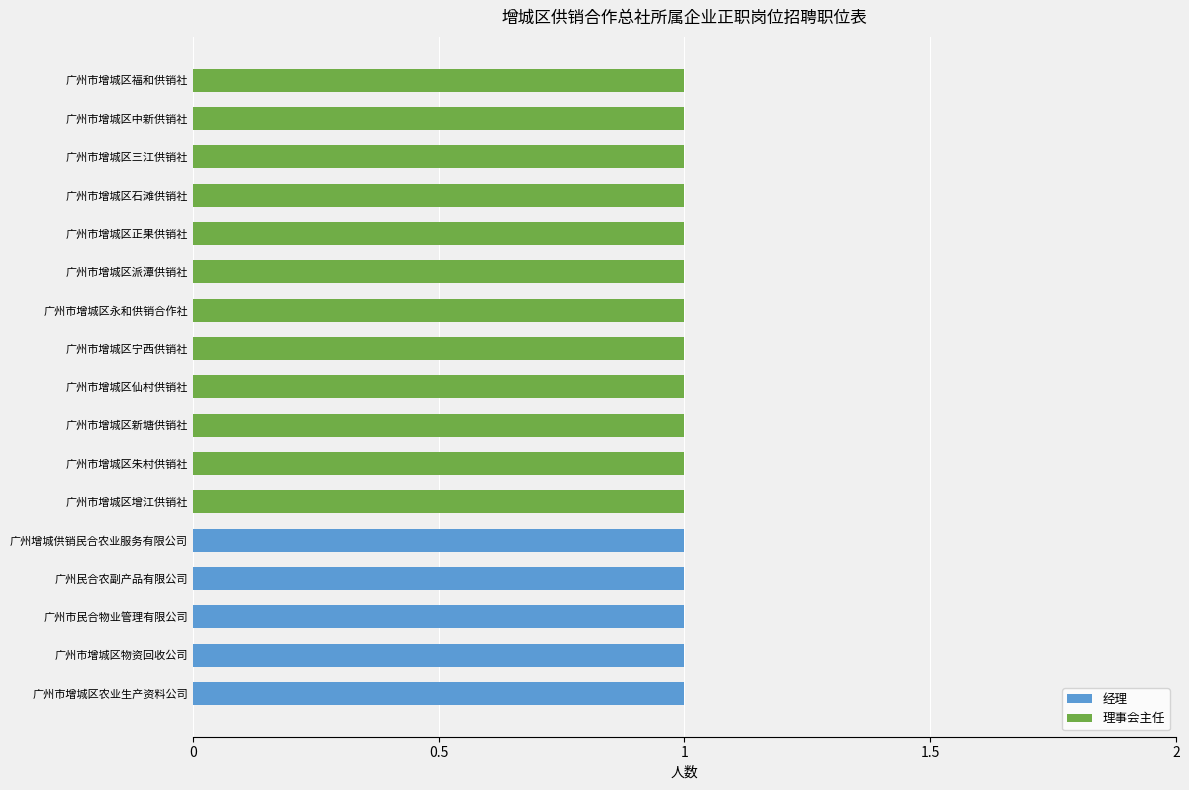

The value of 经理 at 广州市增城区石滩供销社 is 0. True or false?

True